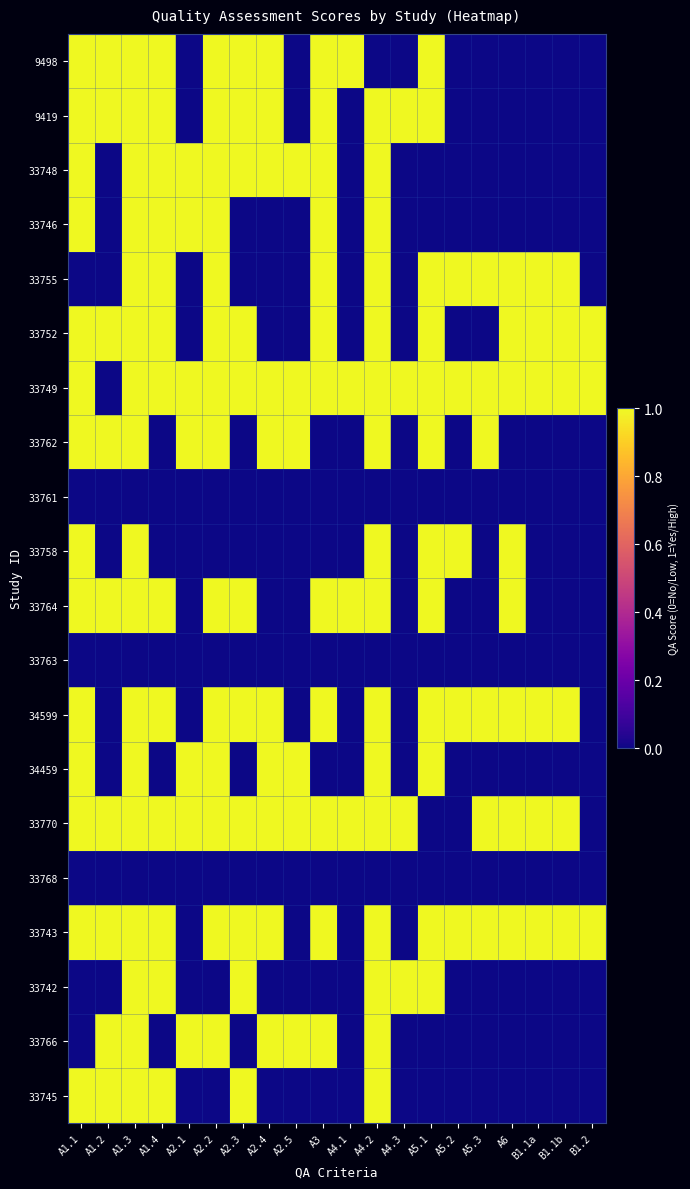

What is the difference between the highest and lowest values at A1.4?

1